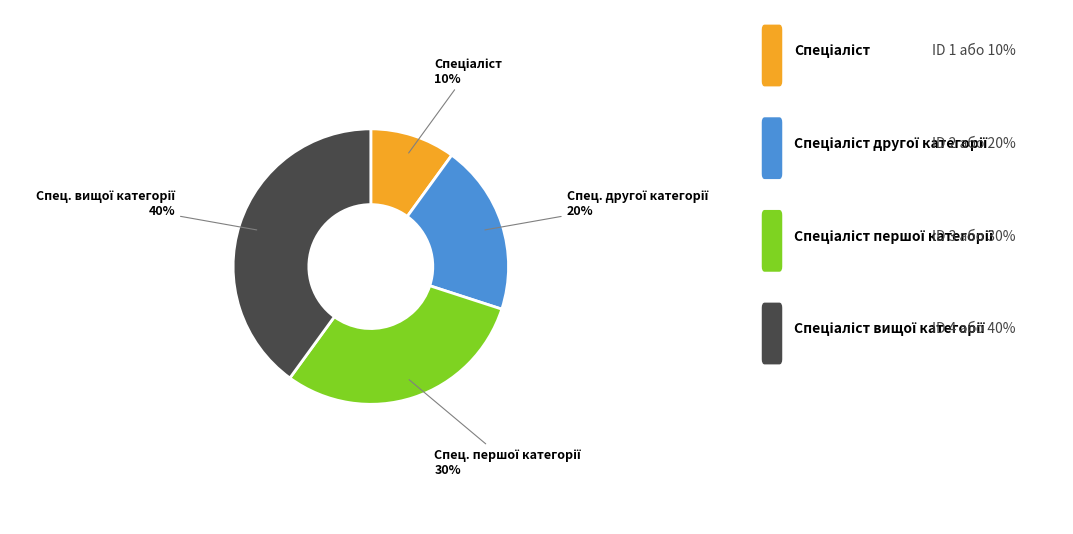

Is there any slice that represents more than half of the pie?

No